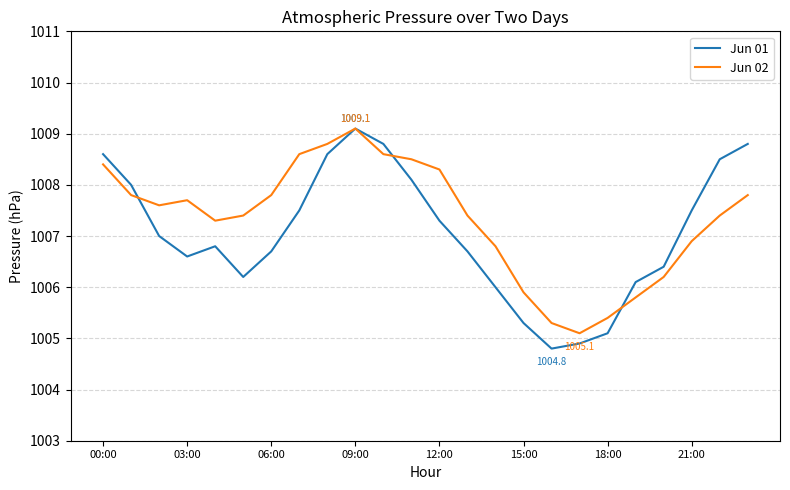

Reading left to right, what are all the values shown in this chart?

Jun 01: 1008.6	1008.0	1007.0	1006.6	1006.8	1006.2	1006.7	1007.5	1008.6	1009.1	1008.8	1008.1	1007.3	1006.7	1006.0	1005.3	1004.8	1004.9	1005.1	1006.1	1006.4	1007.5	1008.5	1008.8
Jun 02: 1008.4	1007.8	1007.6	1007.7	1007.3	1007.4	1007.8	1008.6	1008.8	1009.1	1008.6	1008.5	1008.3	1007.4	1006.8	1005.9	1005.3	1005.1	1005.4	1005.8	1006.2	1006.9	1007.4	1007.8